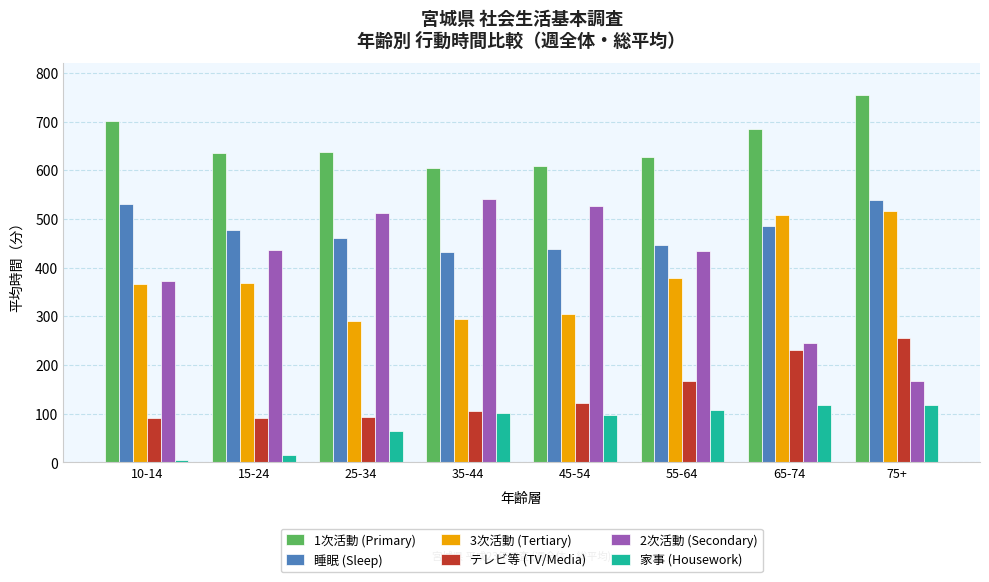

Is the value of 3次活動 (Tertiary) at 35-44 greater than the value of 睡眠 (Sleep) at 10-14?

No